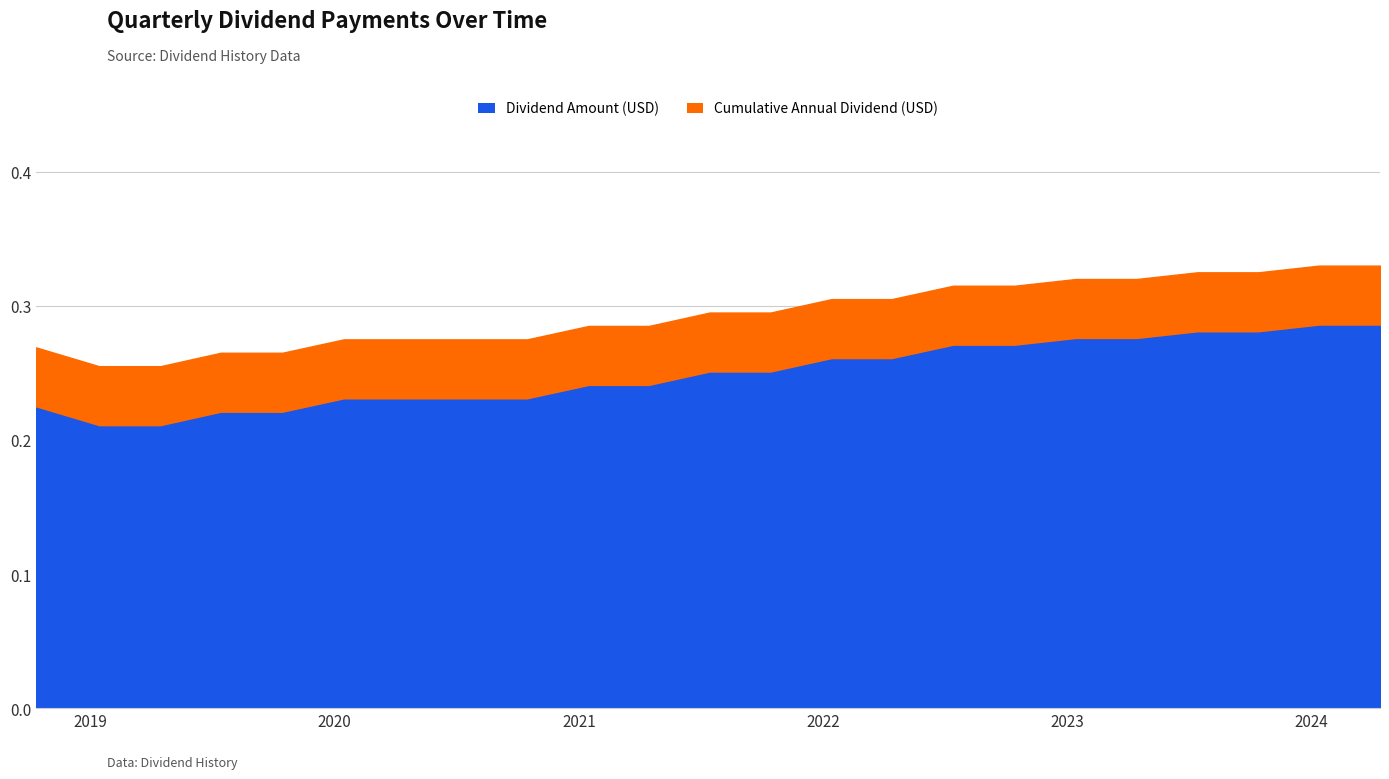

What is the sum of all values?

5.7